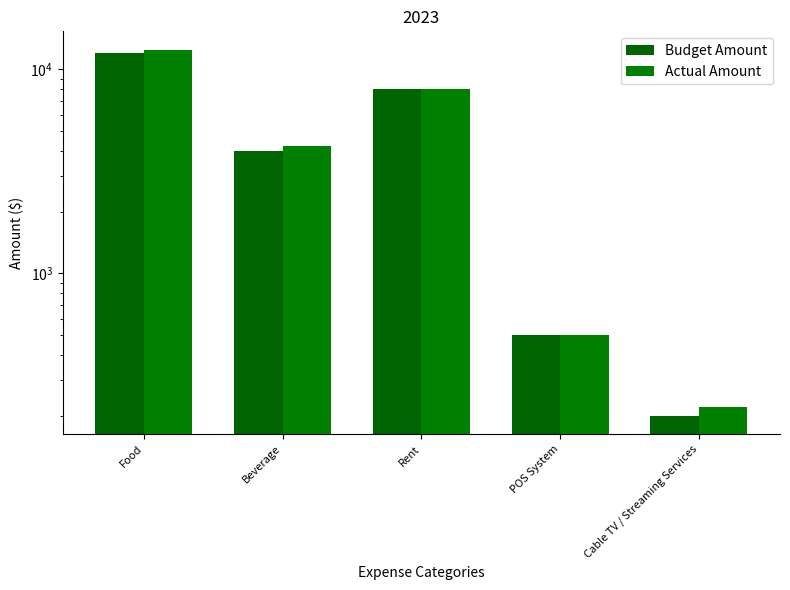

What is the value of the Actual Amount bar at the 2nd from the left?

4200